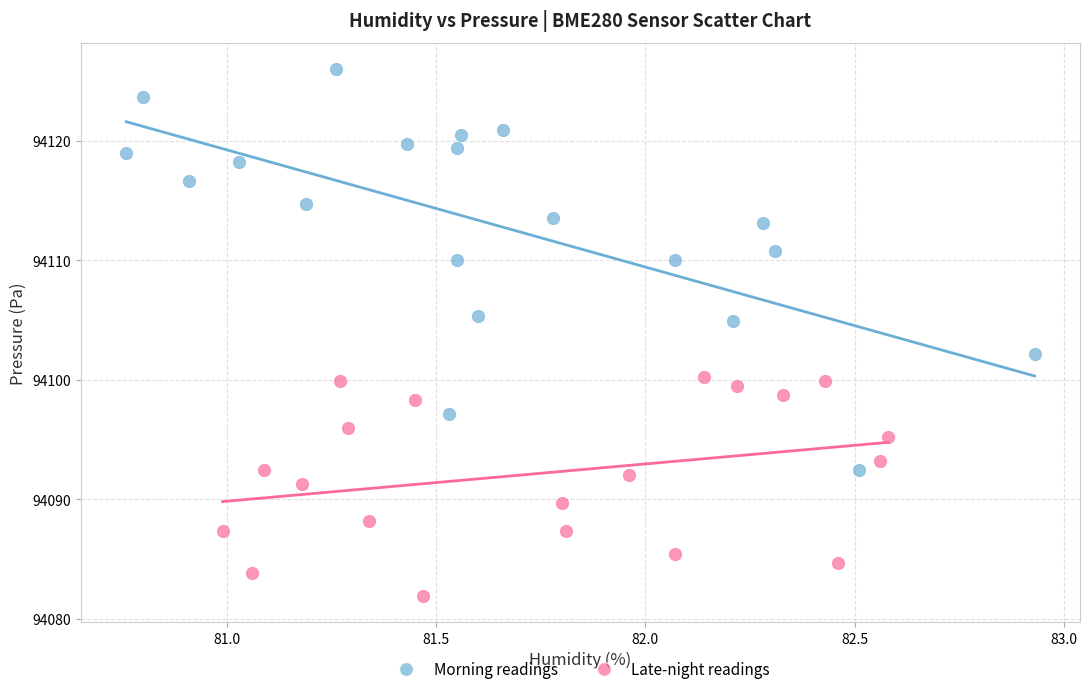

What are all the series names shown in the legend?

Morning readings, Late-night readings